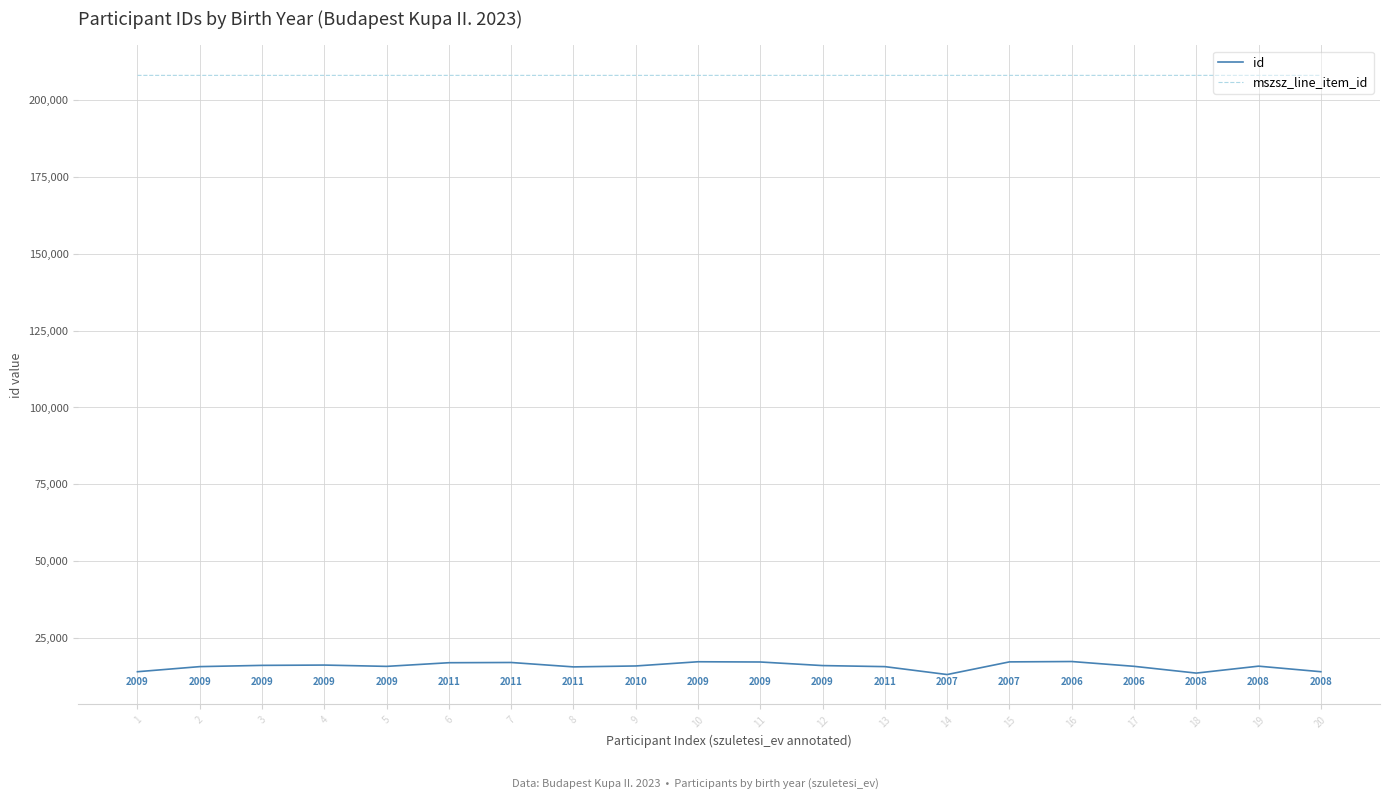

In id, how many points are lower than both neighbors (excluding endpoints)?

4